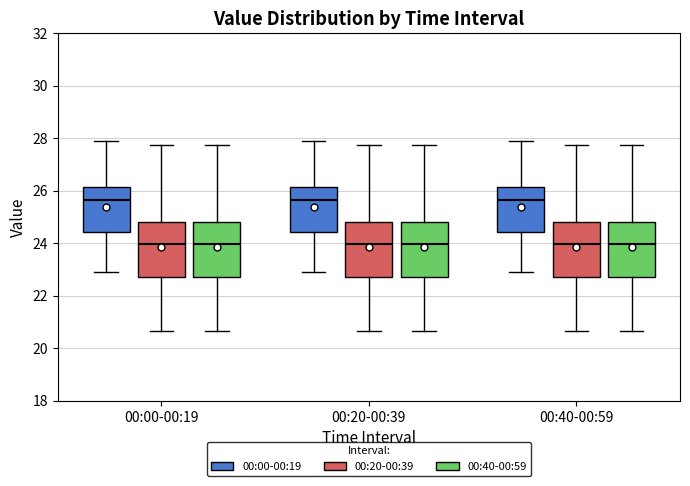

Reading left to right, read every box against the y-axis: the position of its median line, the range the box covers, and the ends of its whiskers. The values are not printed on the chart, so give them approximately, as read against the axis.

00:00-00:19 (00:00-00:19): median 25.6, box 24.4 to 26.2, whiskers 23.0 to 28.0
00:00-00:19 (00:20-00:39): median 24.0, box 22.8 to 24.8, whiskers 20.6 to 27.8
00:00-00:19 (00:40-00:59): median 24.0, box 22.8 to 24.8, whiskers 20.6 to 27.8
00:20-00:39 (00:00-00:19): median 25.6, box 24.4 to 26.2, whiskers 23.0 to 28.0
00:20-00:39 (00:20-00:39): median 24.0, box 22.8 to 24.8, whiskers 20.6 to 27.8
00:20-00:39 (00:40-00:59): median 24.0, box 22.8 to 24.8, whiskers 20.6 to 27.8
00:40-00:59 (00:00-00:19): median 25.6, box 24.4 to 26.2, whiskers 23.0 to 28.0
00:40-00:59 (00:20-00:39): median 24.0, box 22.8 to 24.8, whiskers 20.6 to 27.8
00:40-00:59 (00:40-00:59): median 24.0, box 22.8 to 24.8, whiskers 20.6 to 27.8